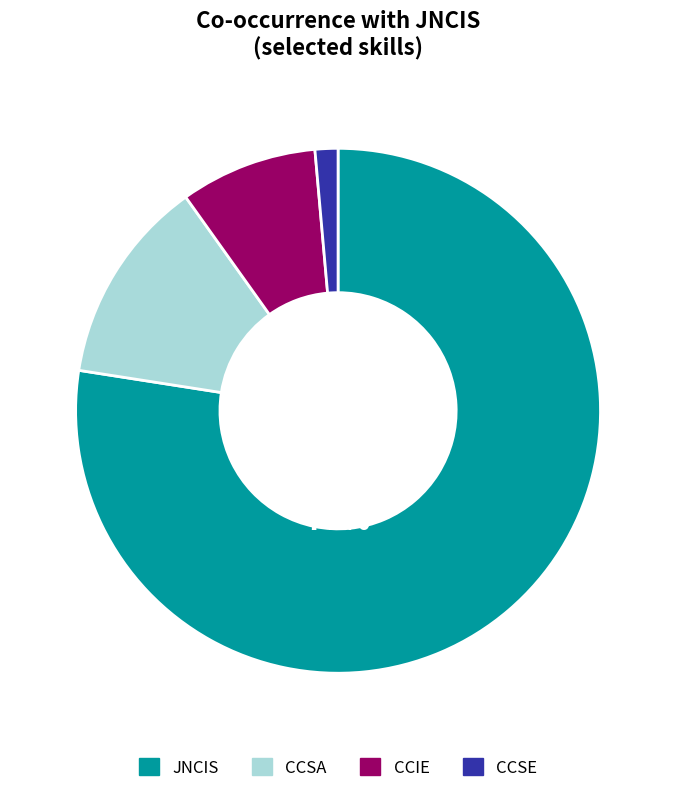

Is there a majority slice in this chart?

Yes